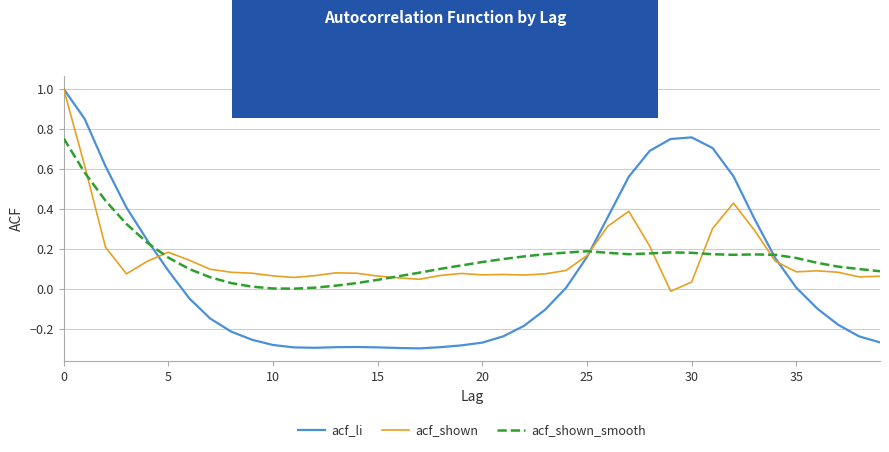

Which series has the widest spread of values?

acf_li